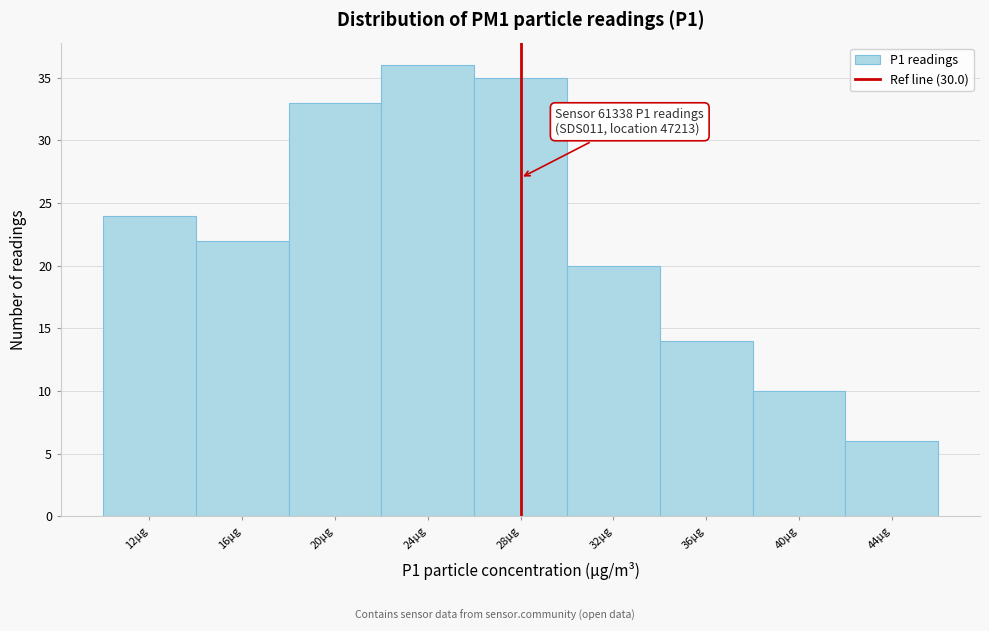

Reading right to left, extract all data points from this chart.

6	10	14	20	35	36	33	22	24